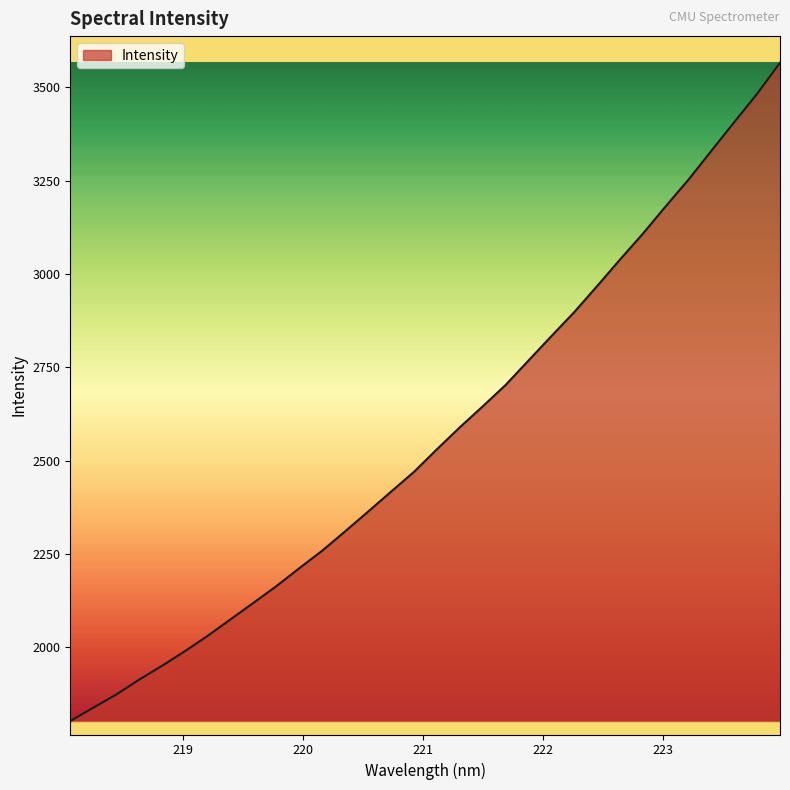

What is the greatest value displayed?

3565.3